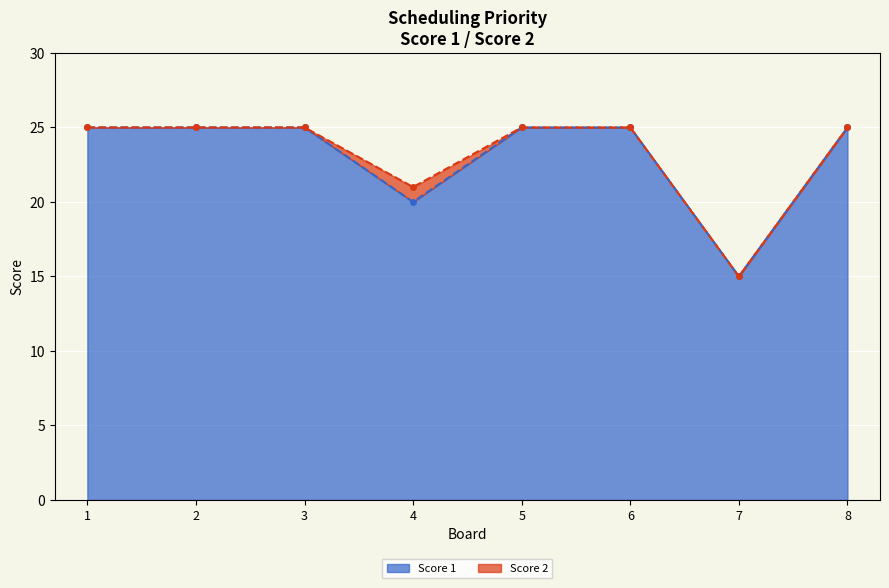

At which category does Score 2 line reach its first local valley?

4